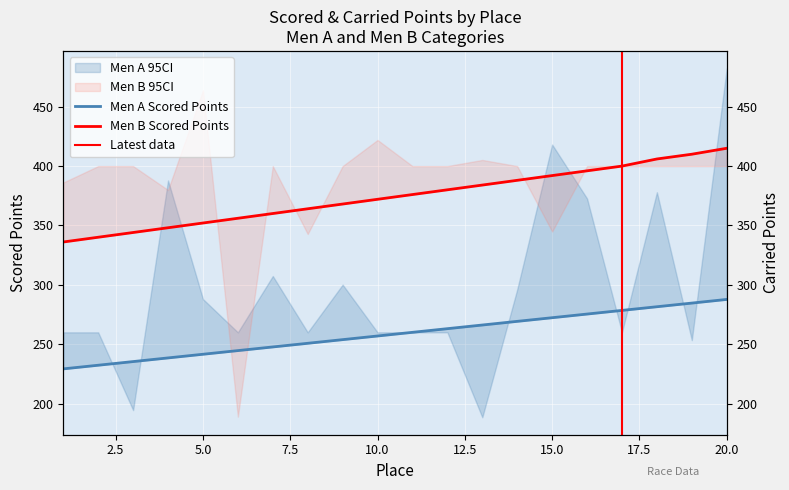

What is the highest value of the Men A Scored Points series?

287.7